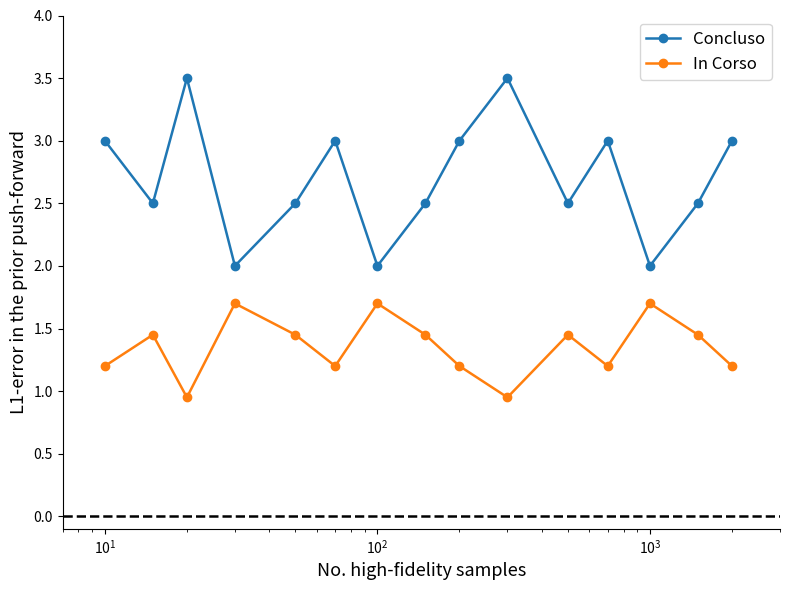

Which series has the largest range (max minus min)?

Concluso